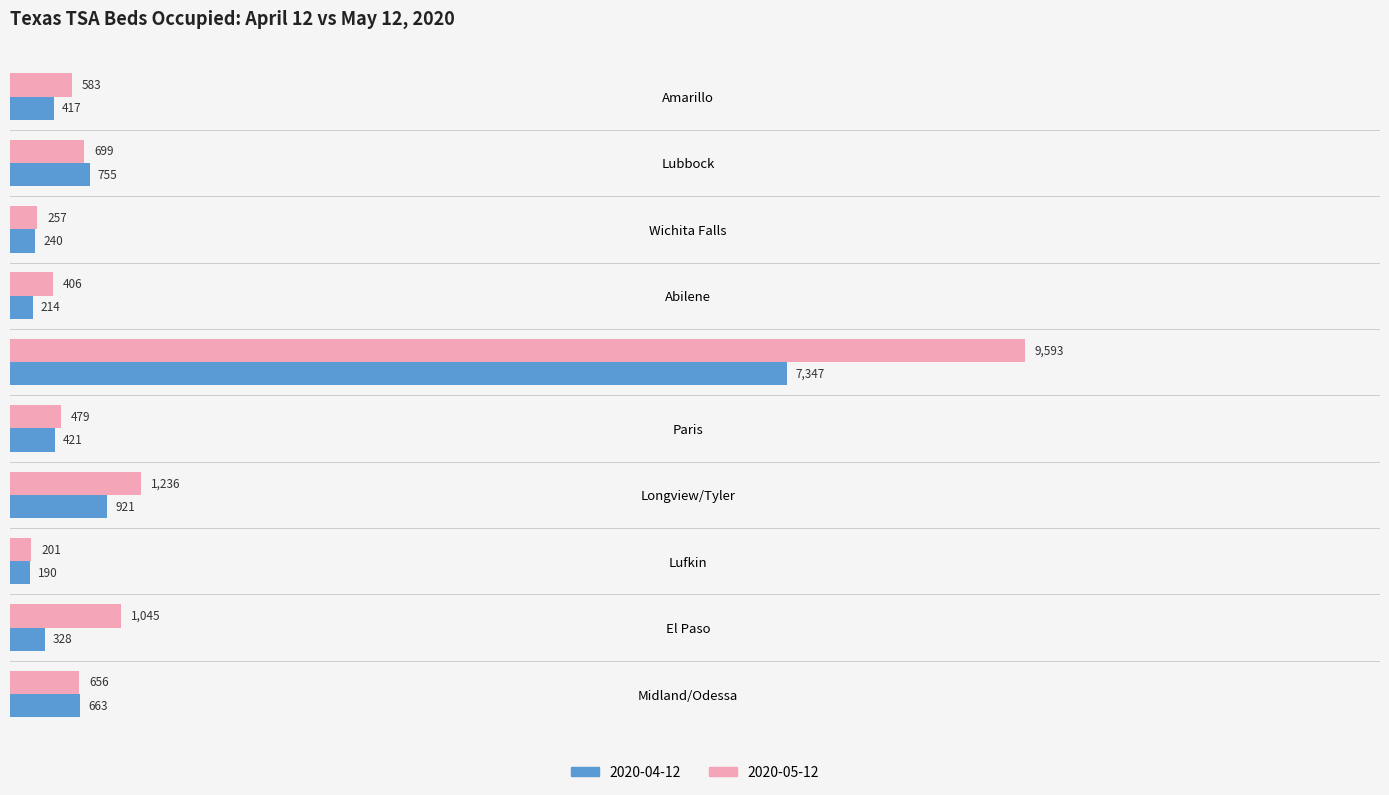

How many data points does each series have?

10